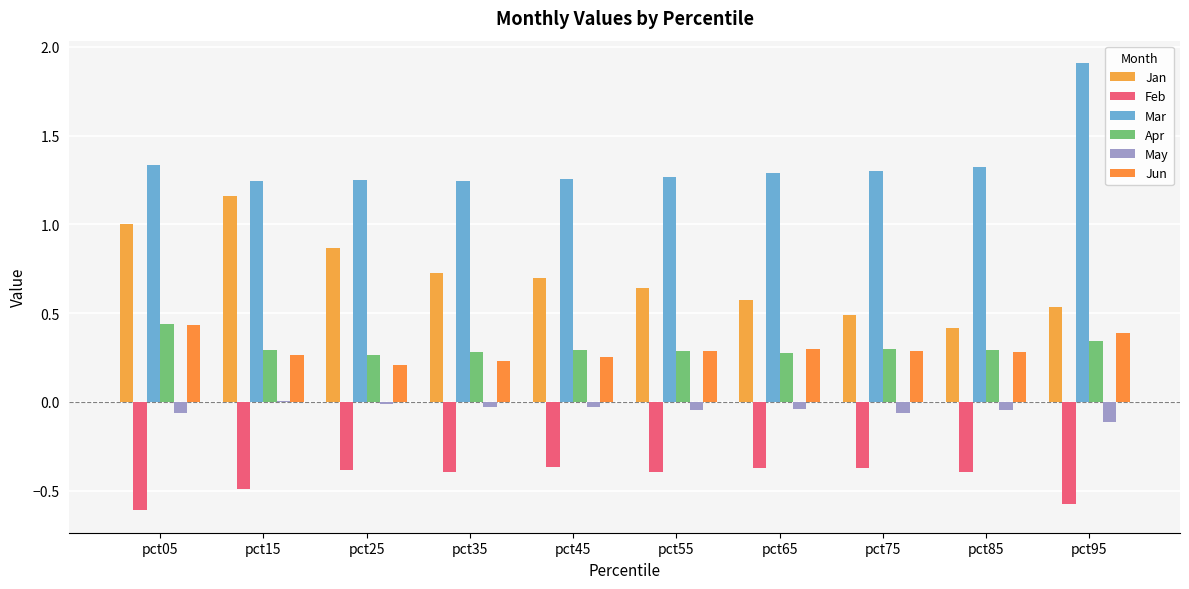

At how many categories does at least one series exceed 0?

10